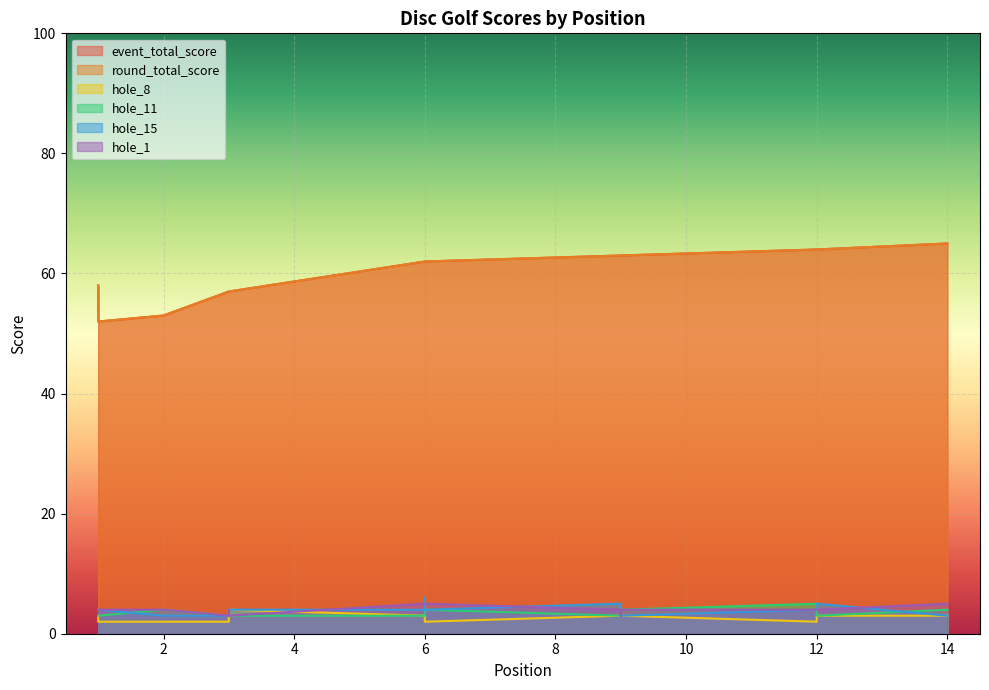

Where is event_total_score nearest to the value 58?

1